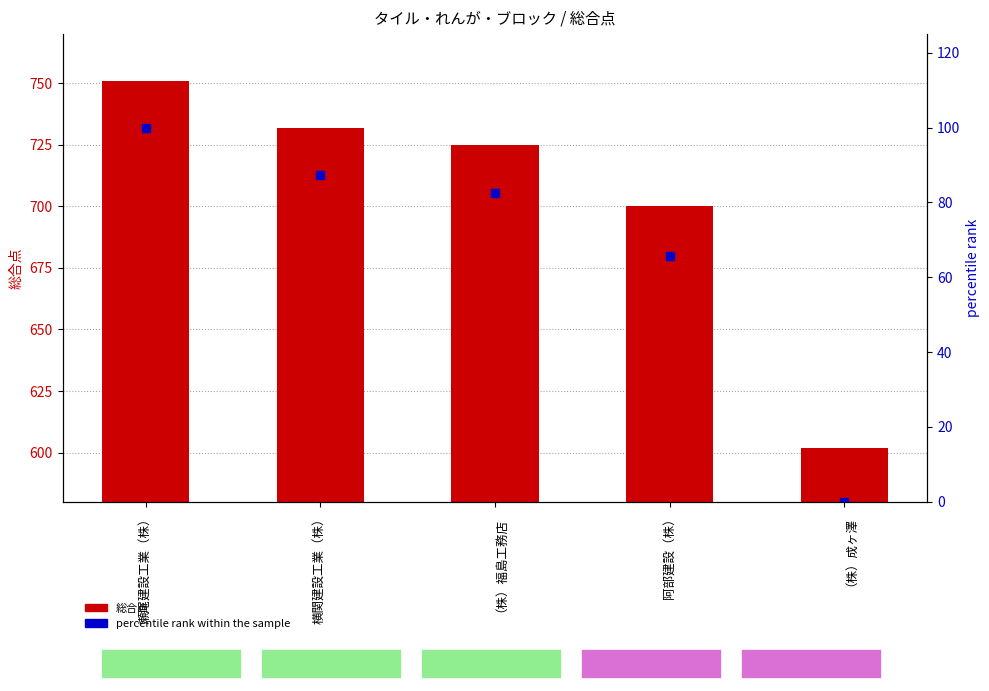

What is the maximum value shown in the chart?

751.0